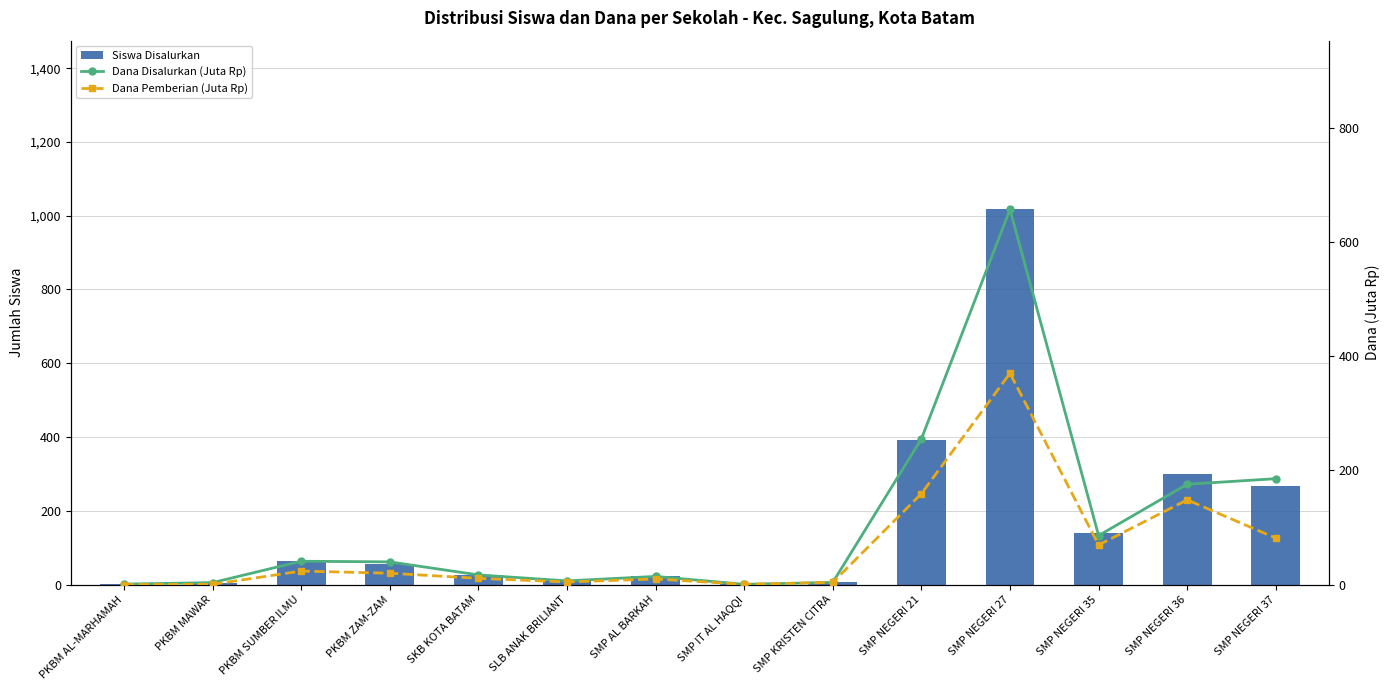

How many categories are shown in the chart?

14